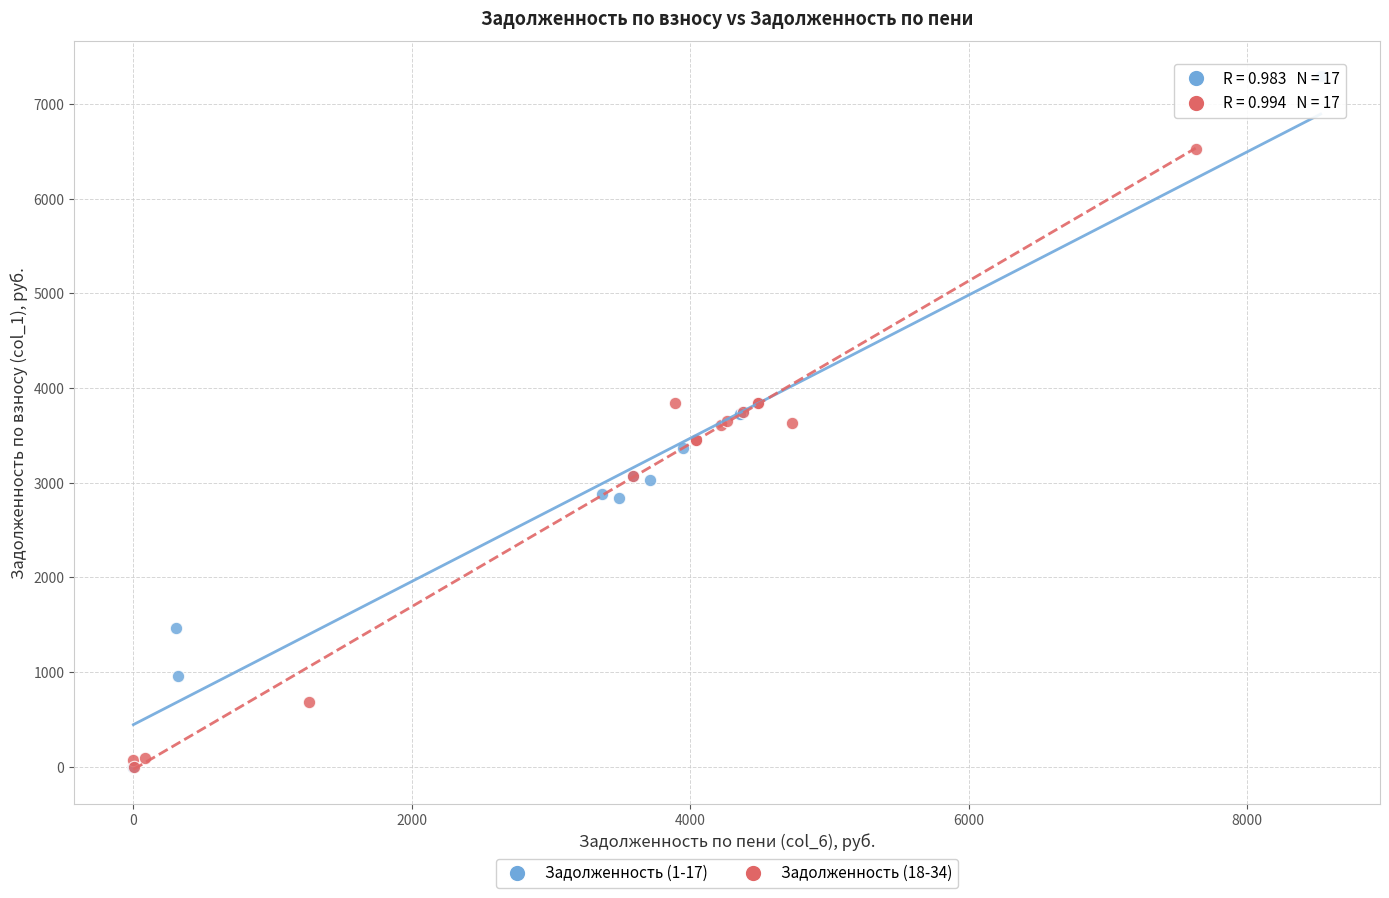

Which series has the widest spread of Y values?

Задолженность (1-17)